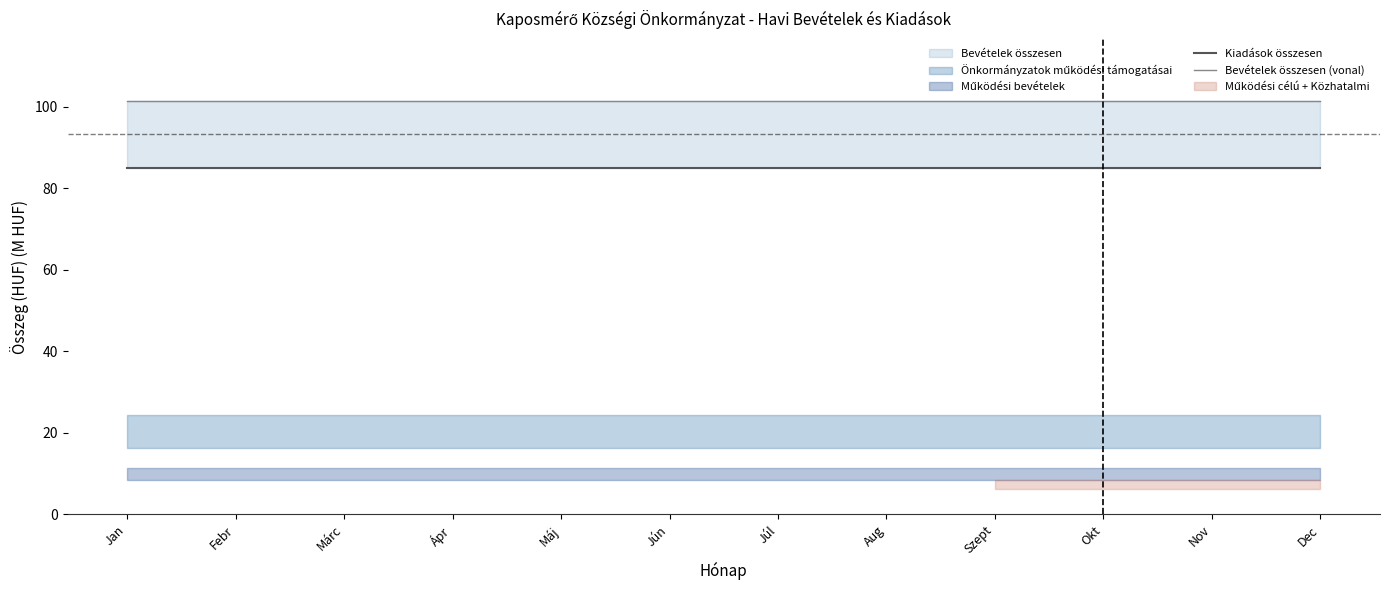

What is the average value of the Kiadások összesen series?

85.0